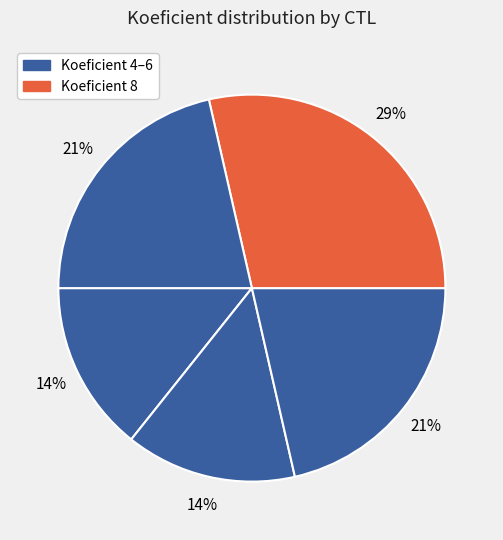

Count the number of slices in the pie.

5